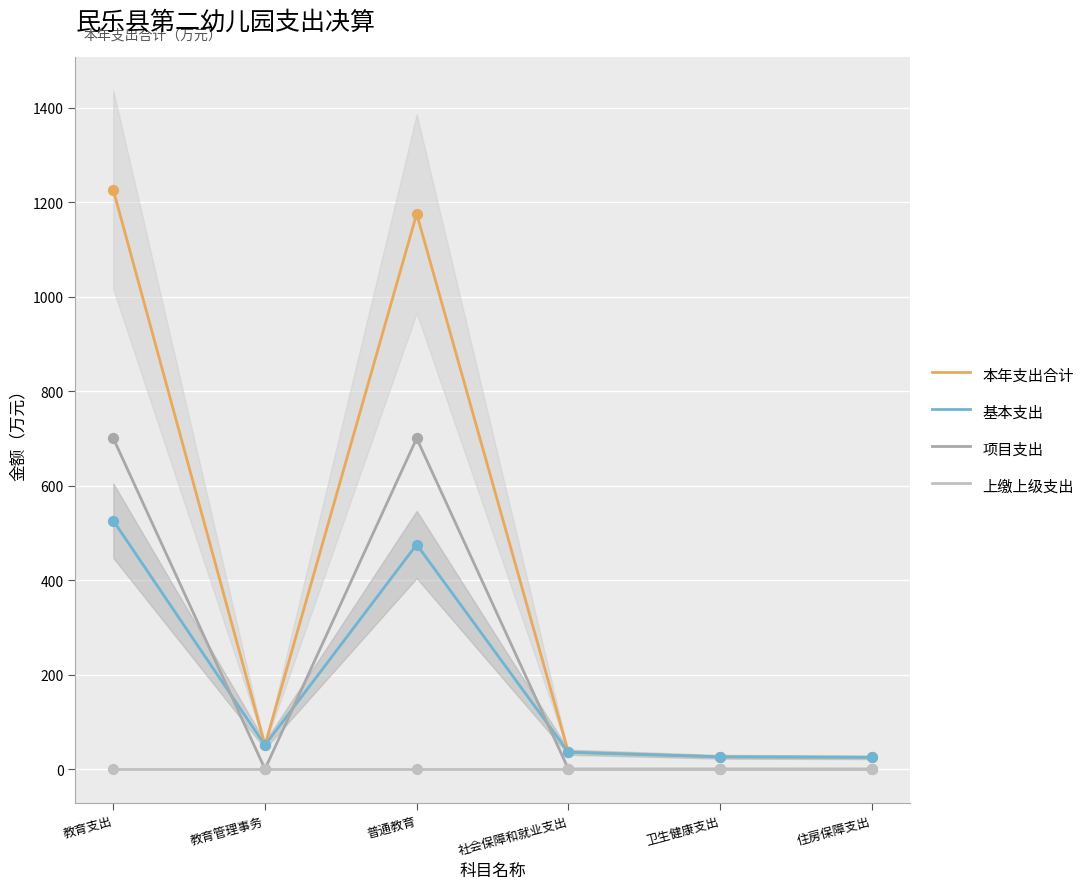

Which series contains the lowest Y value?

项目支出